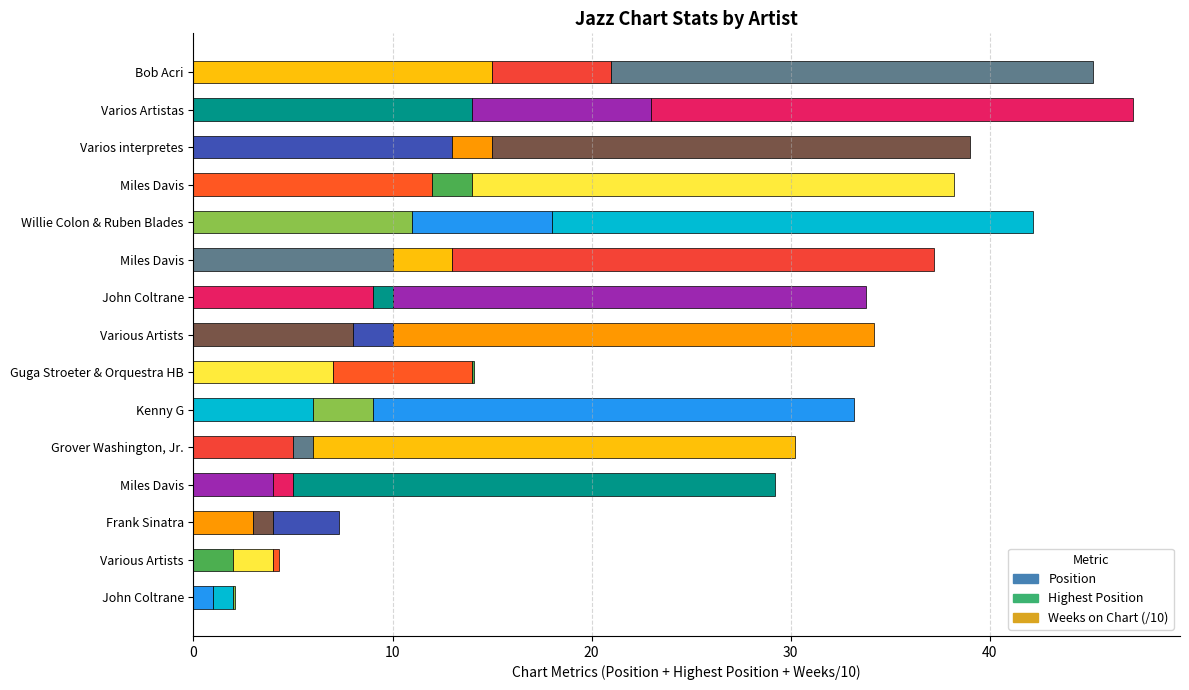

List the series in order of their peak value, highest first.

Weeks on Chart (/10), Position, Highest Position